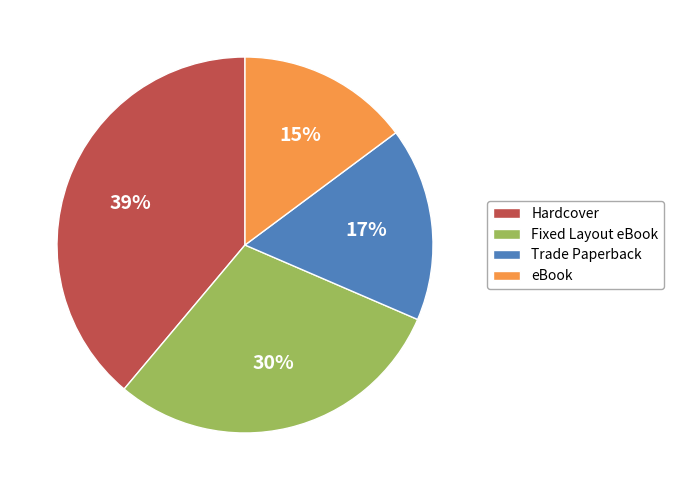

To the nearest percent, what is the difference between the Trade Paperback and Hardcover slice percentages?

22%